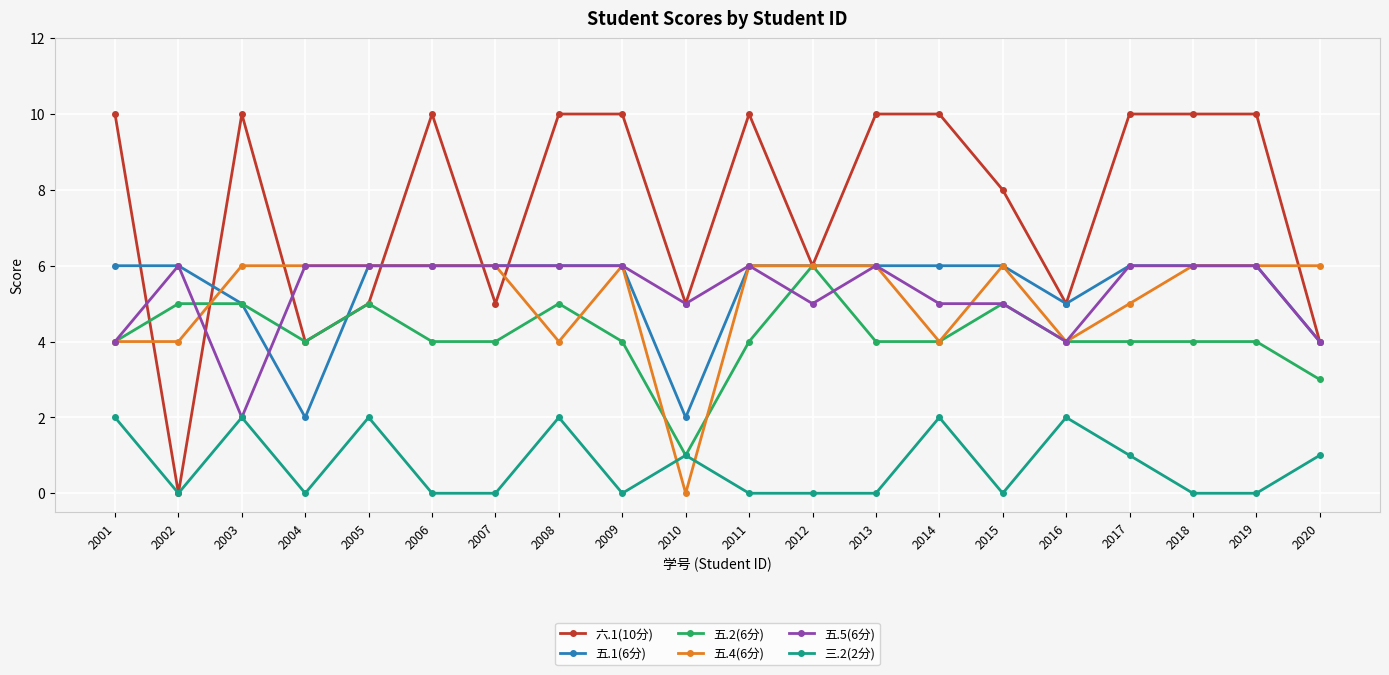

True or false: 三.2(2分) has a value of 1 at 2004.

False